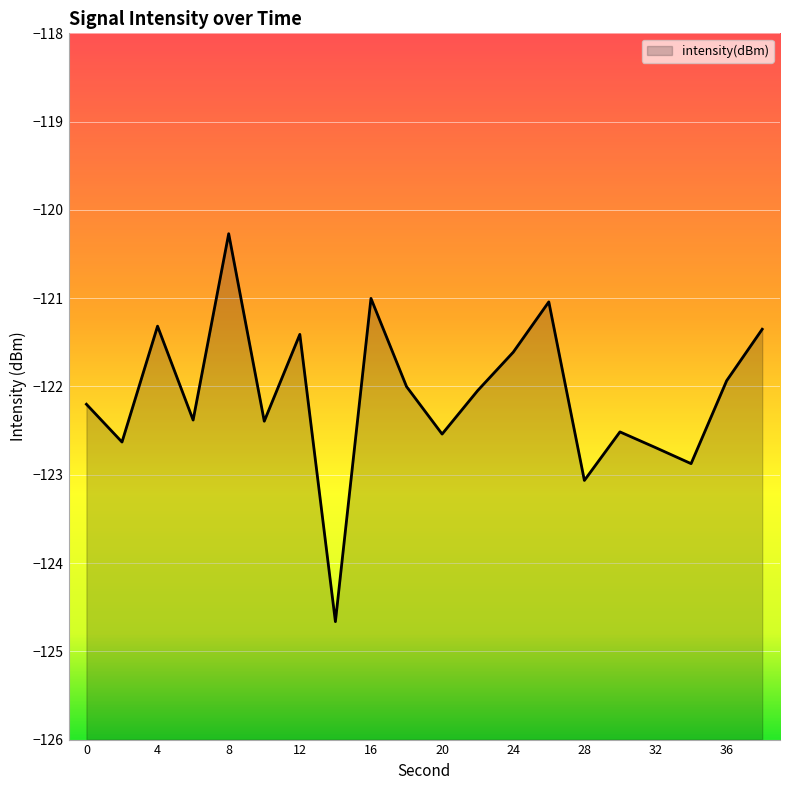

The value at 6 is -122.4. True or false?

True